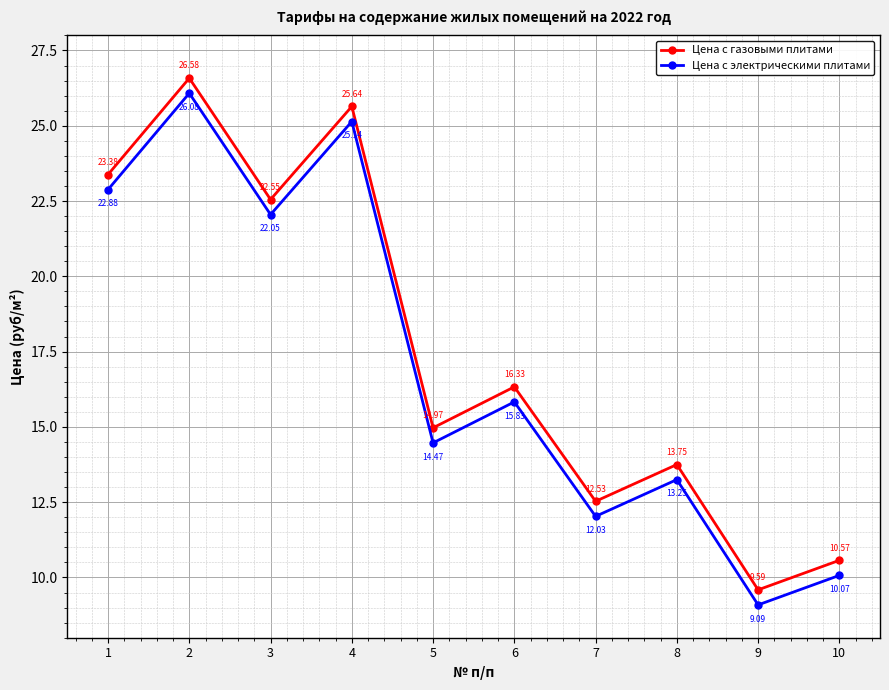

Rank the categories by Цена с электрическими плитами value from highest to lowest.

2, 4, 1, 3, 6, 5, 8, 7, 10, 9